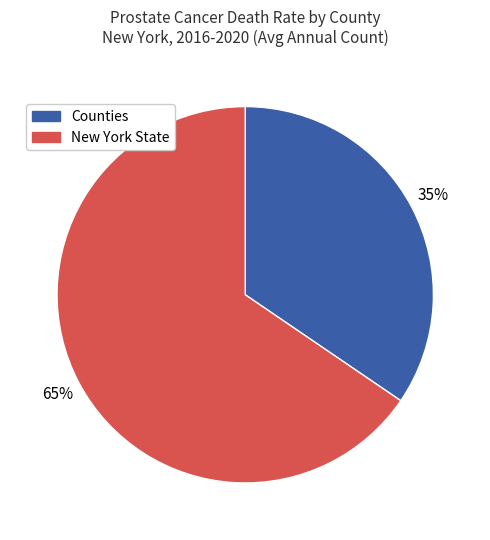

To the nearest percent, what is the average slice percentage?

50%